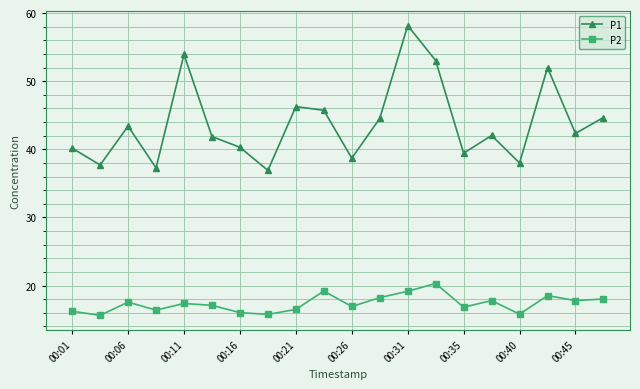

What is the value of the P1 point at the 8th from the left?

36.9